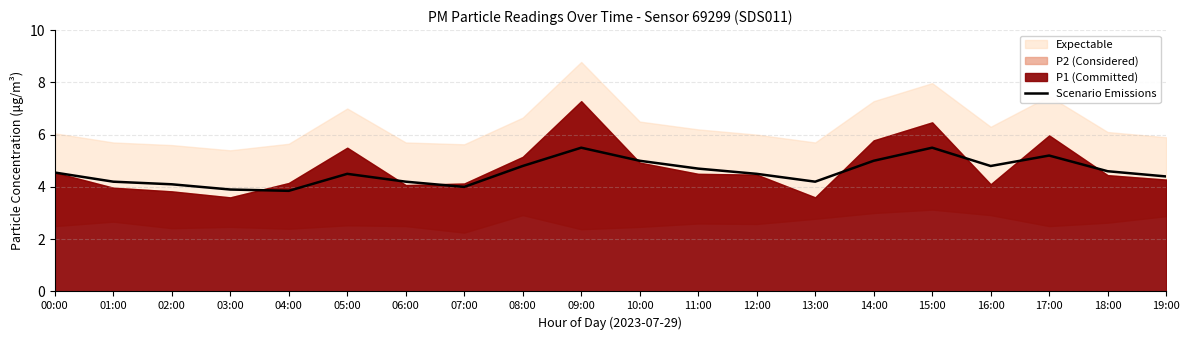

How many points are higher than both their immediate neighbors (excluding endpoints)?

4